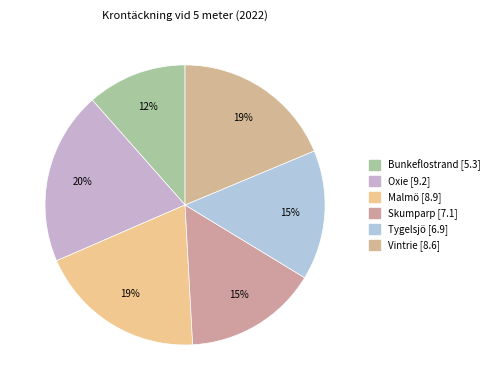

How many segments does this pie chart have?

6